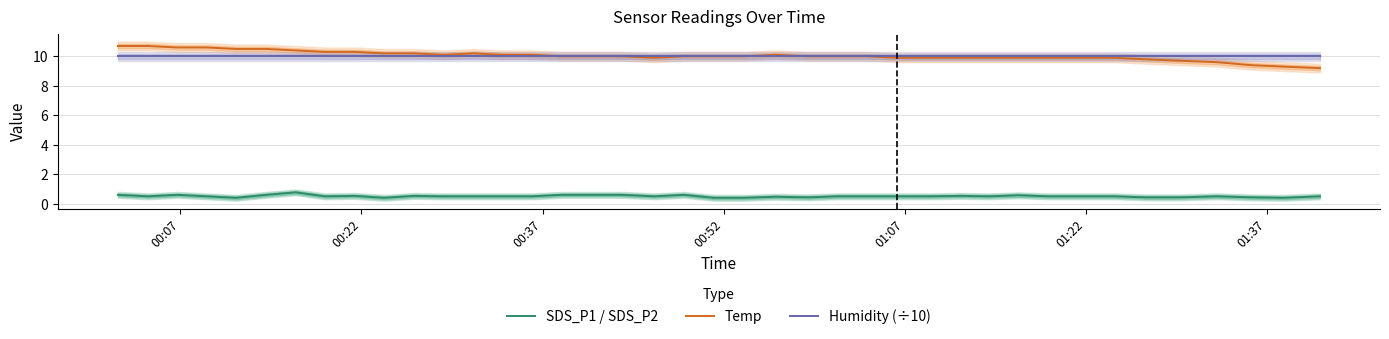

What is the highest value of the SDS_P1 / SDS_P2 series?

0.8